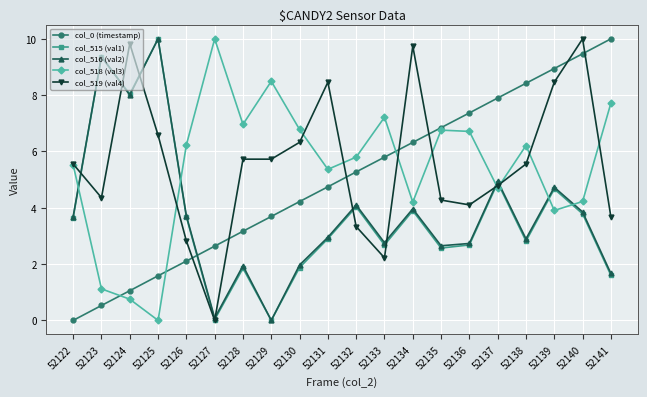

What is the greatest value displayed?

10.0